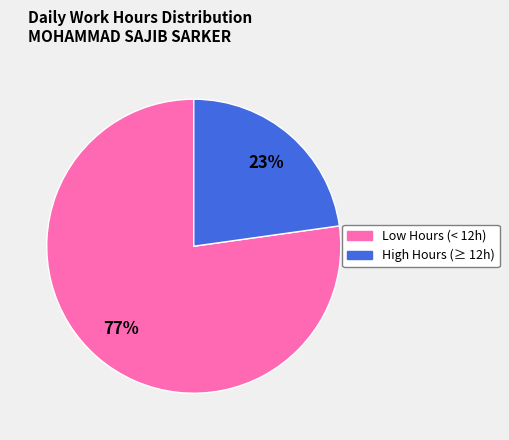

To the nearest percent, what is the difference between the largest and smallest slice percentages?

54%